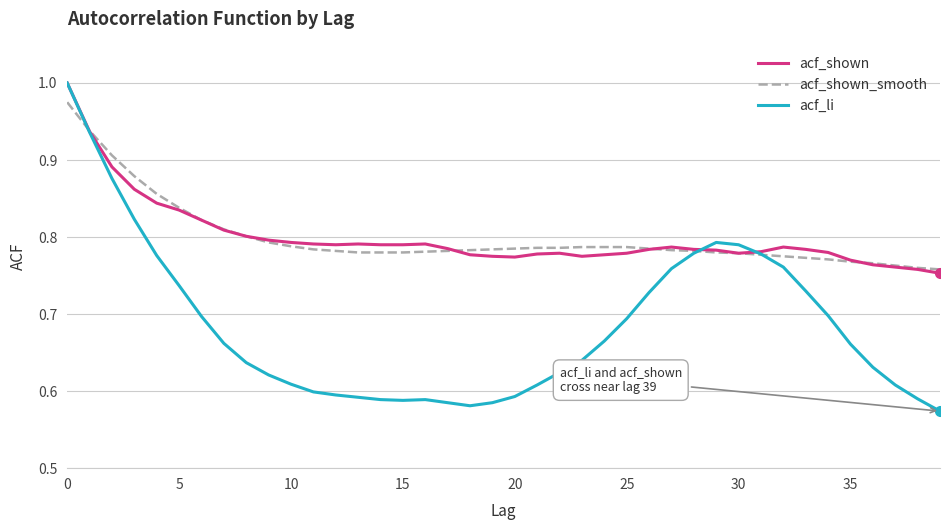

Which series has the largest range (max minus min)?

acf_li